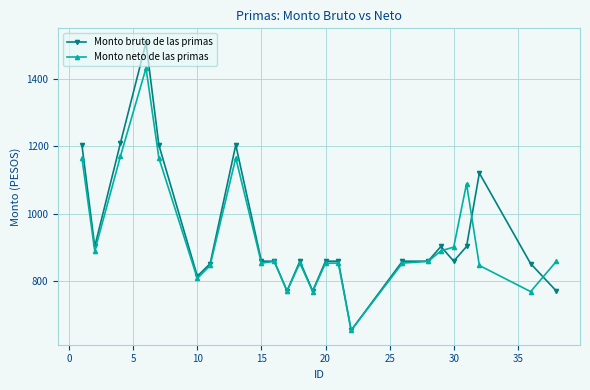

What is the highest value of the Monto bruto de las primas series?

1509.1